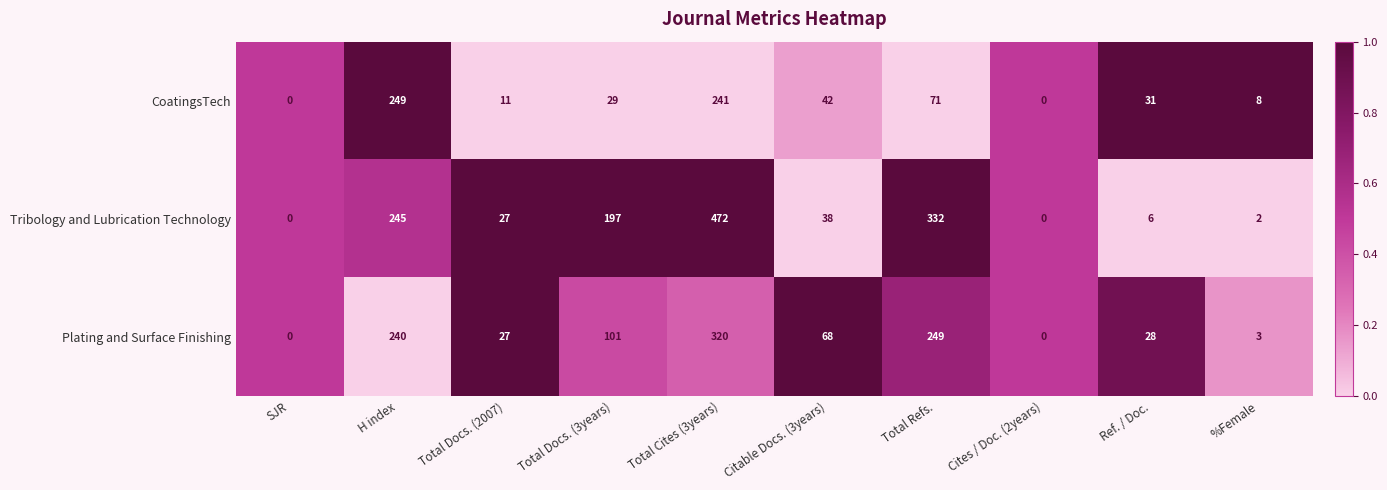

How many values in the Plating and Surface Finishing series are below 68?

5